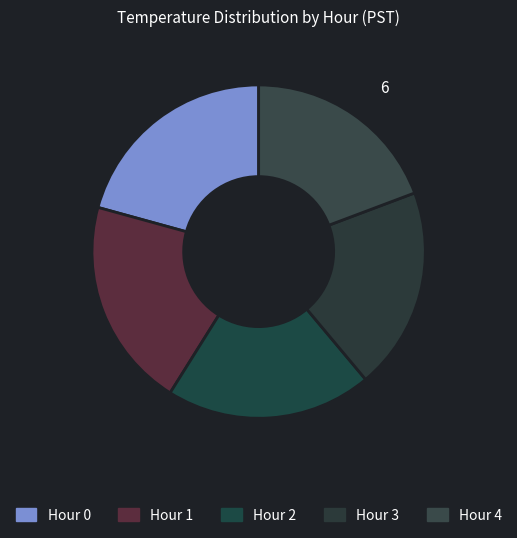

What percentage is the Hour 2 slice, to the nearest percent?

20%